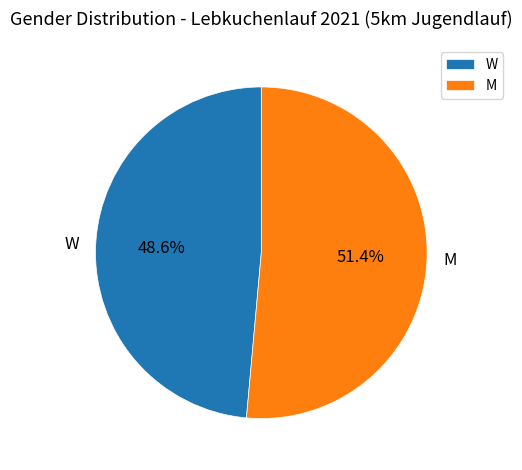

Rank the categories by value from lowest to highest.

W, M